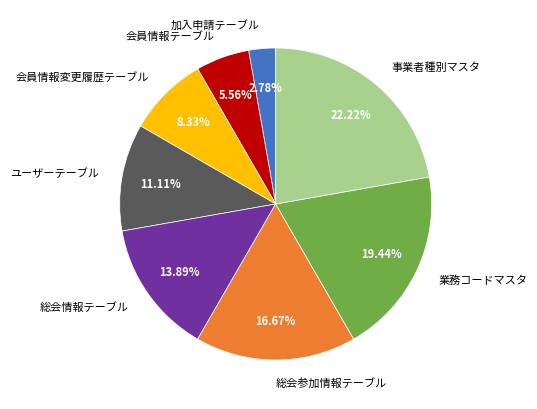

True or false: 総会参加情報テーブル accounts for 5% of the total.

False